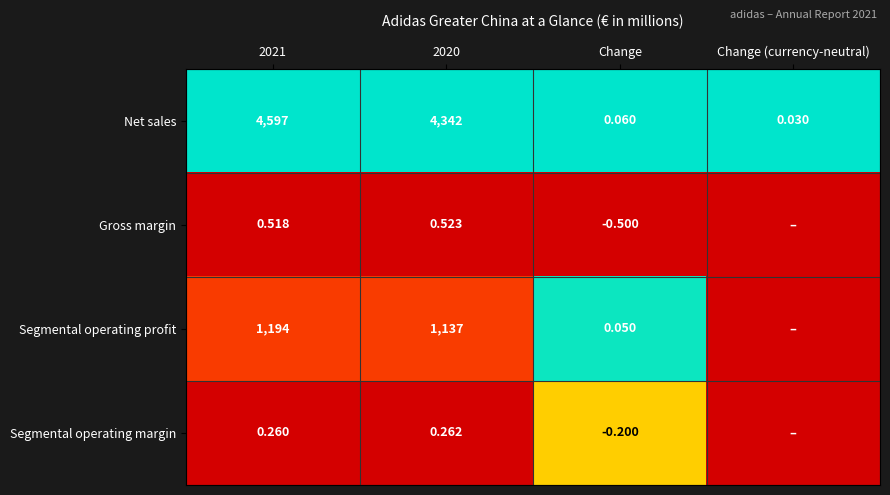

Is the value of Segmental operating profit at Change greater than the value of Segmental operating margin at Change?

Yes